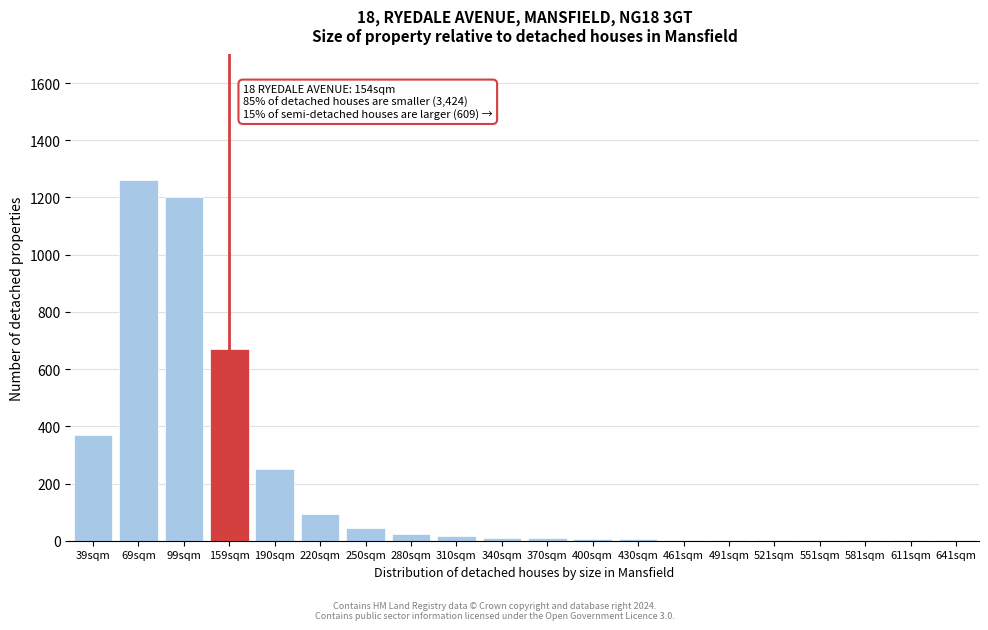

What is the sum of all values?

3975